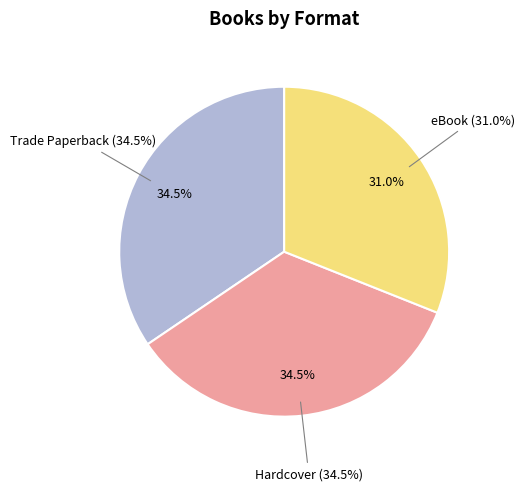

Which category has the biggest portion of the pie?

Trade Paperback